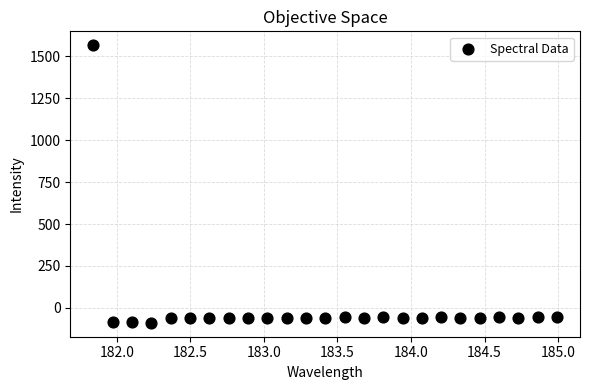

What is the range of X values (max minus min)?

3.1